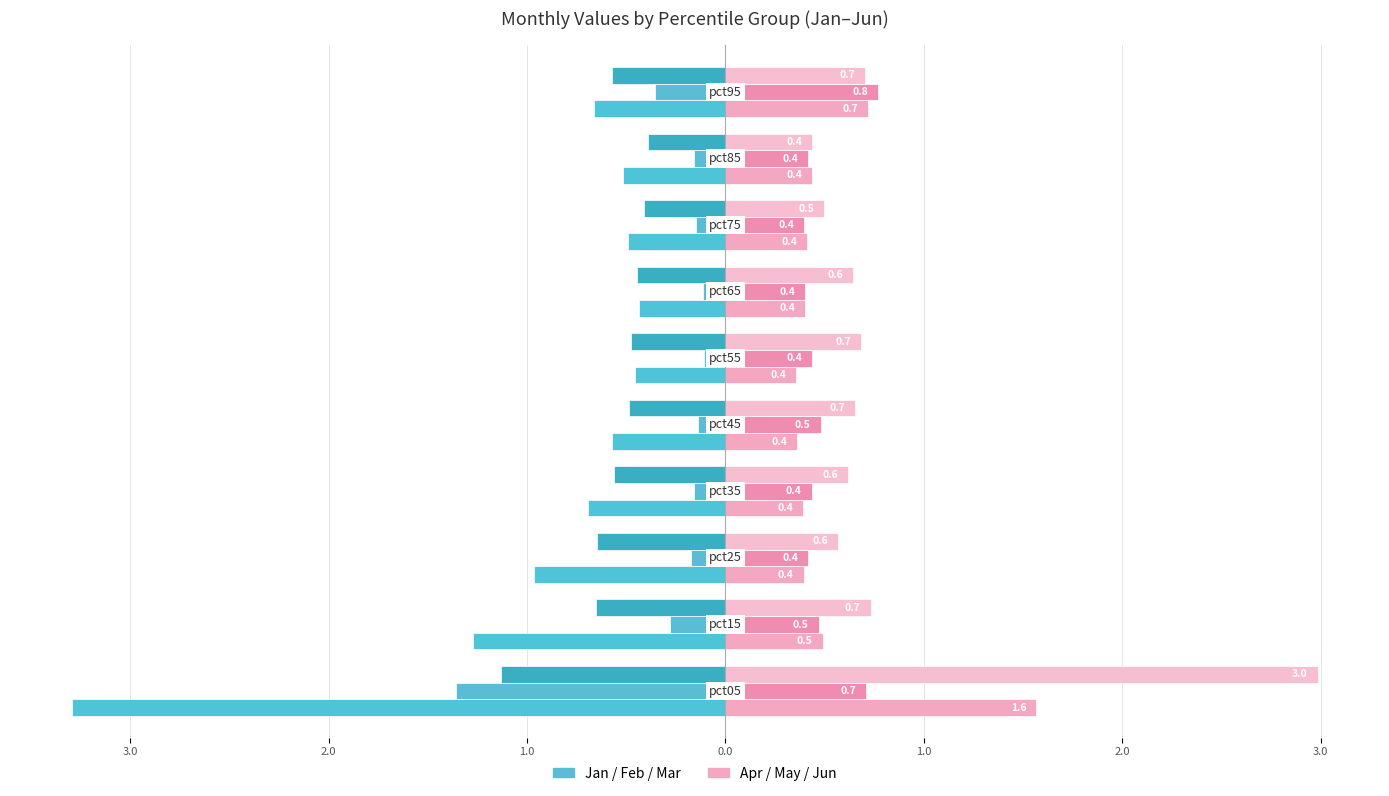

True or false: Apr has a value of 1.0 at 4.0.

False